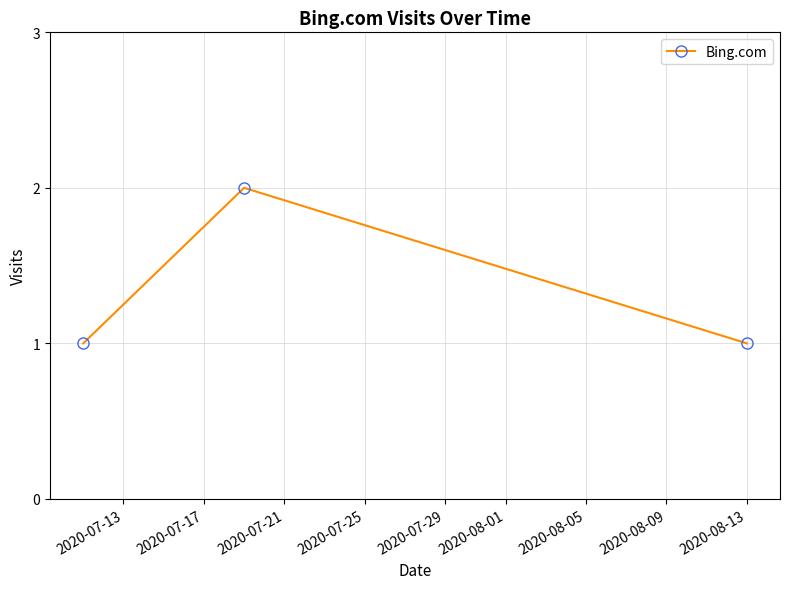

Reading left to right, list all the values displayed in this chart.

1	2	1